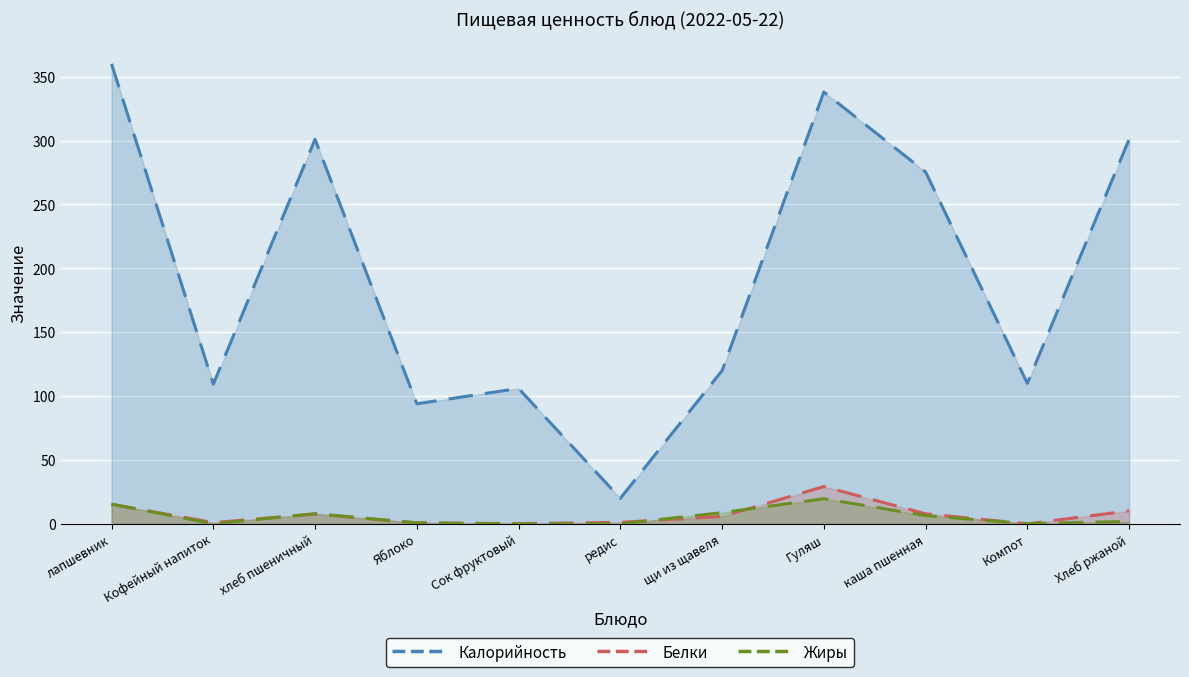

What is the value of the Жиры point at the 4th from the left?

0.8